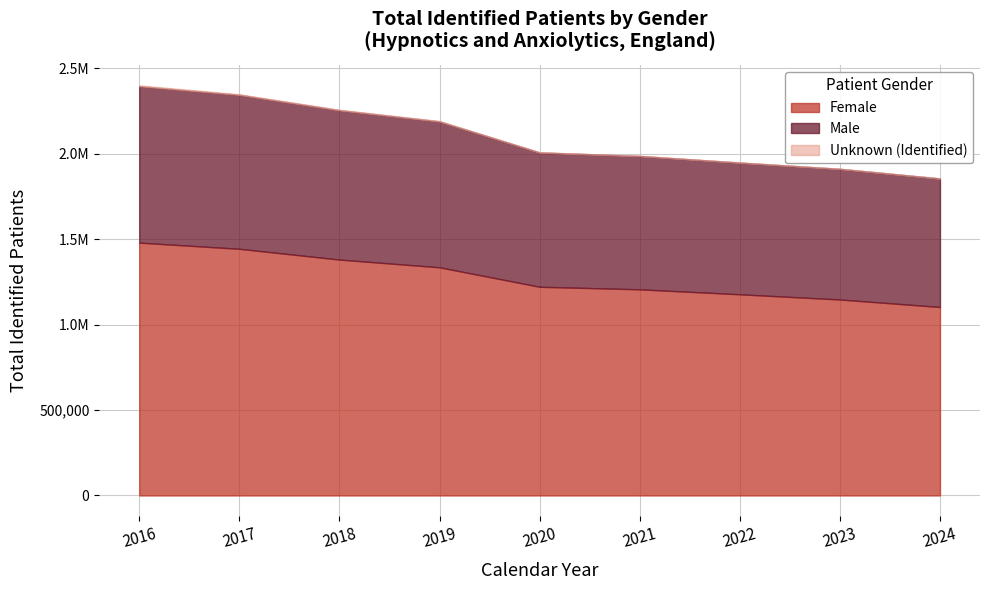

True or false: Unknown (Identified) and Male cross at least once.

False